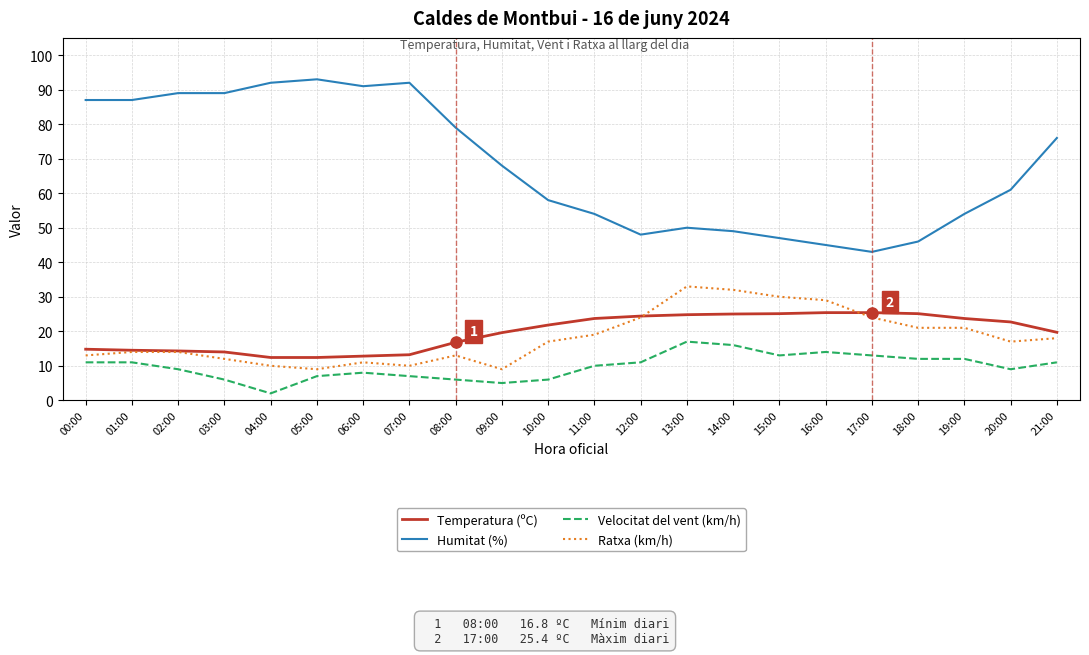

True or false: Ratxa (km/h) and Velocitat del vent (km/h) cross at least once.

False